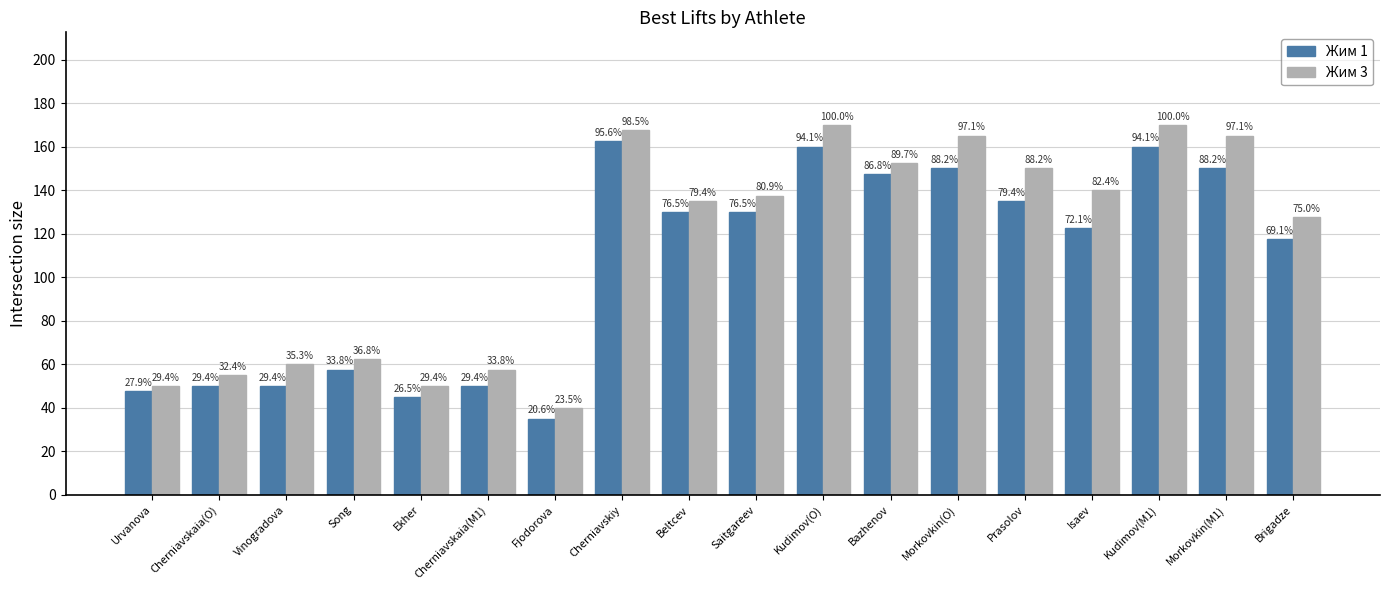

What are all the series names shown in the legend?

Жим 1, Жим 3